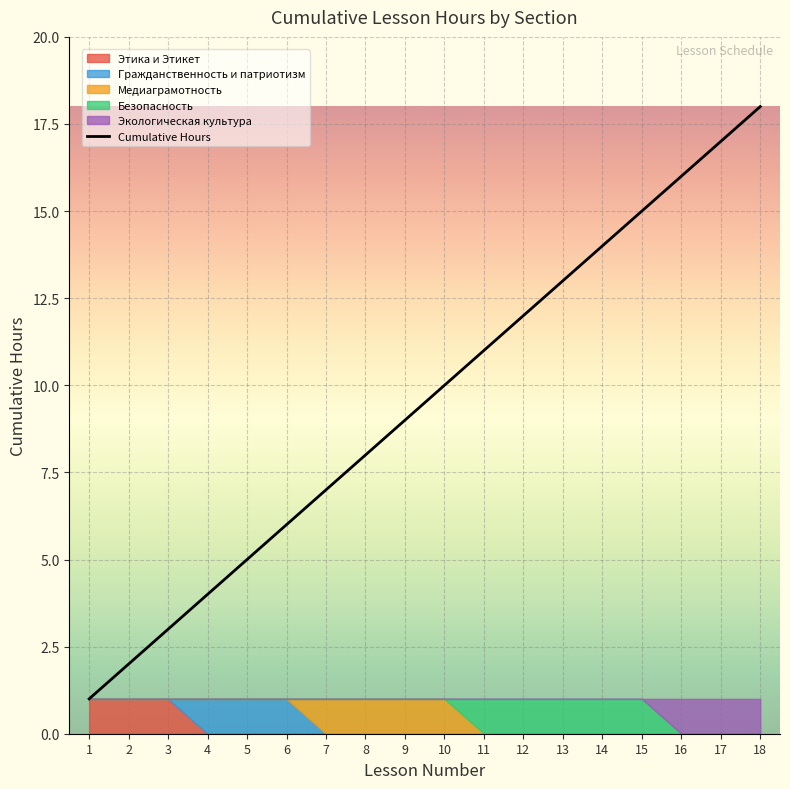

Is it true that the value at 17 is 17?

True